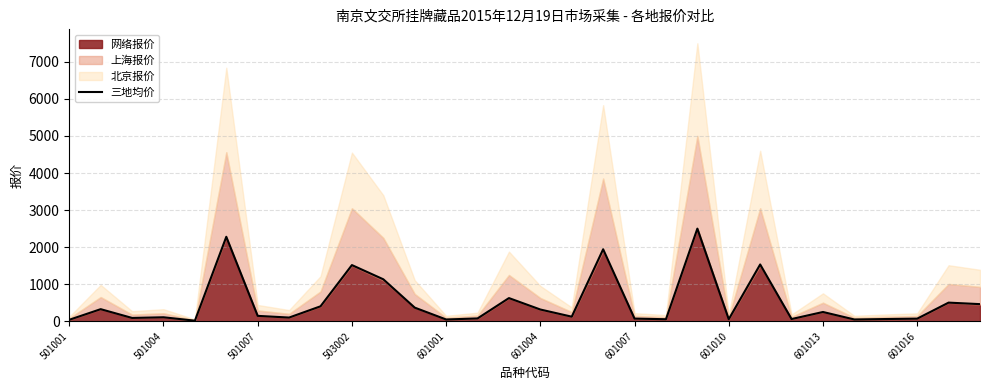

Where is the data nearest to the value 1258?

10